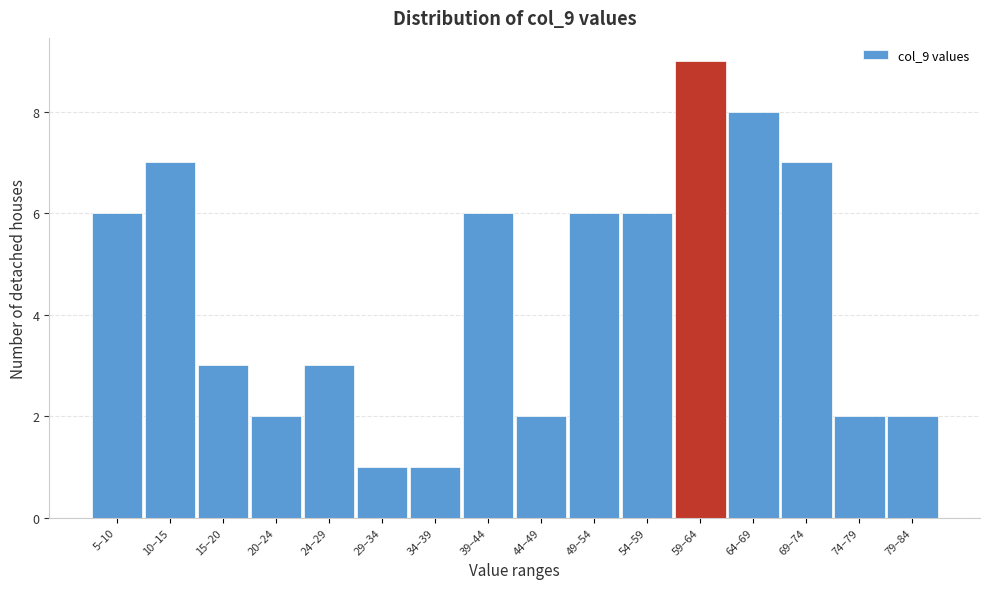

Reading left to right, what are all the values shown in this chart?

5–10=6	10–15=7	15–20=3	20–24=2	24–29=3	29–34=1	34–39=1	39–44=6	44–49=2	49–54=6	54–59=6	59–64=9	64–69=8	69–74=7	74–79=2	79–84=2